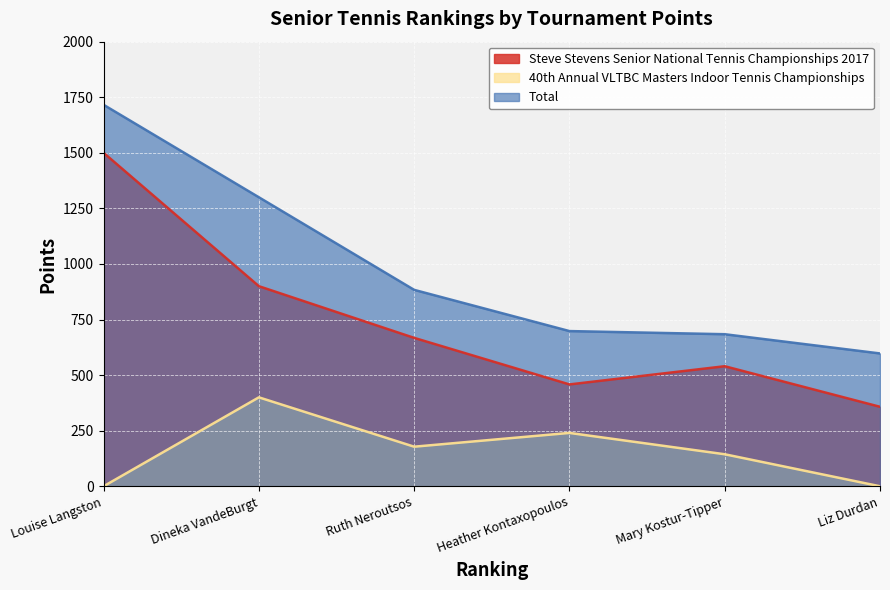

The value of 40th Annual VLTBC Masters Indoor Tennis Championships at Heather Kontaxopoulos is 240.0. True or false?

True